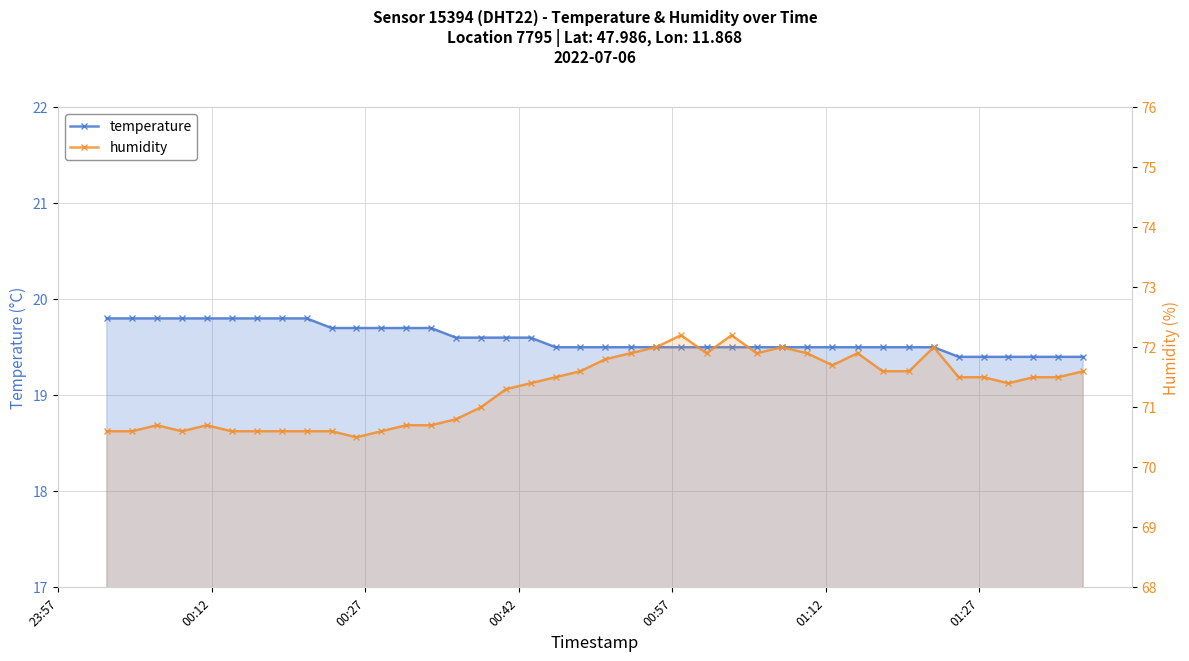

Does the chart have visible grid lines?

Yes